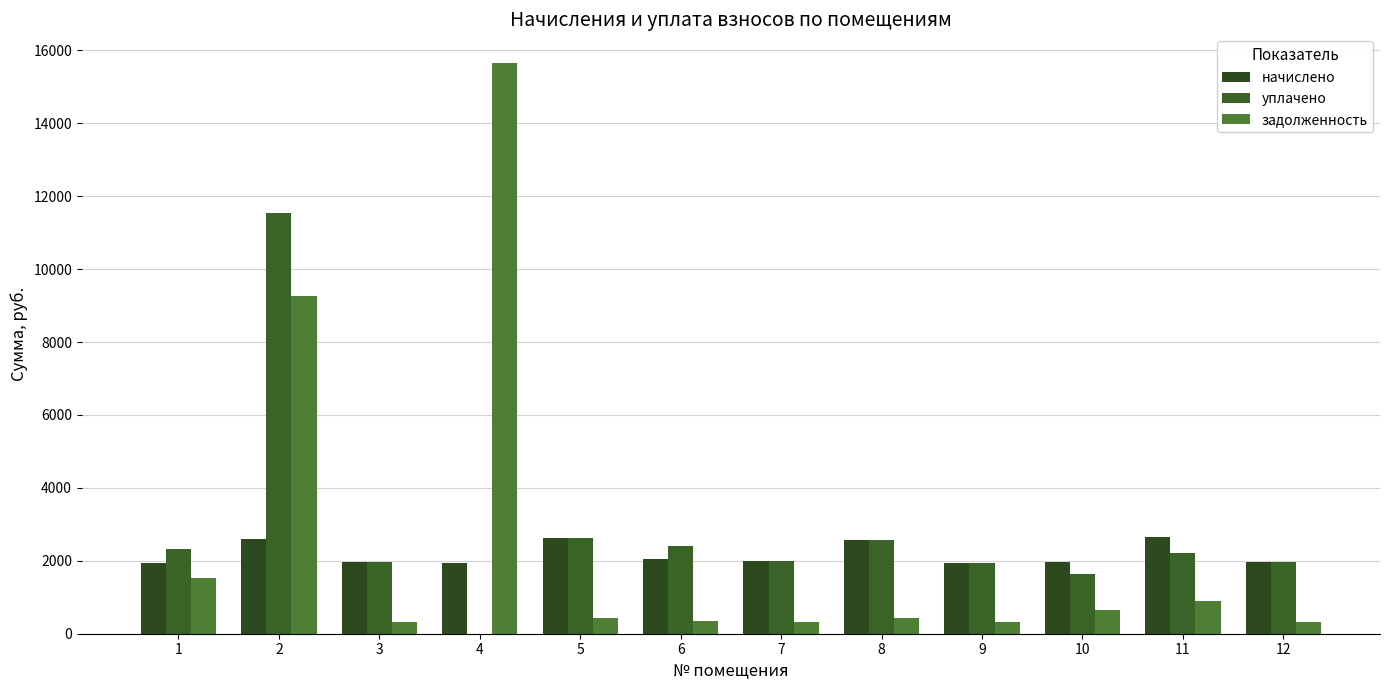

Which series changed the most between 2 and 4?

уплачено